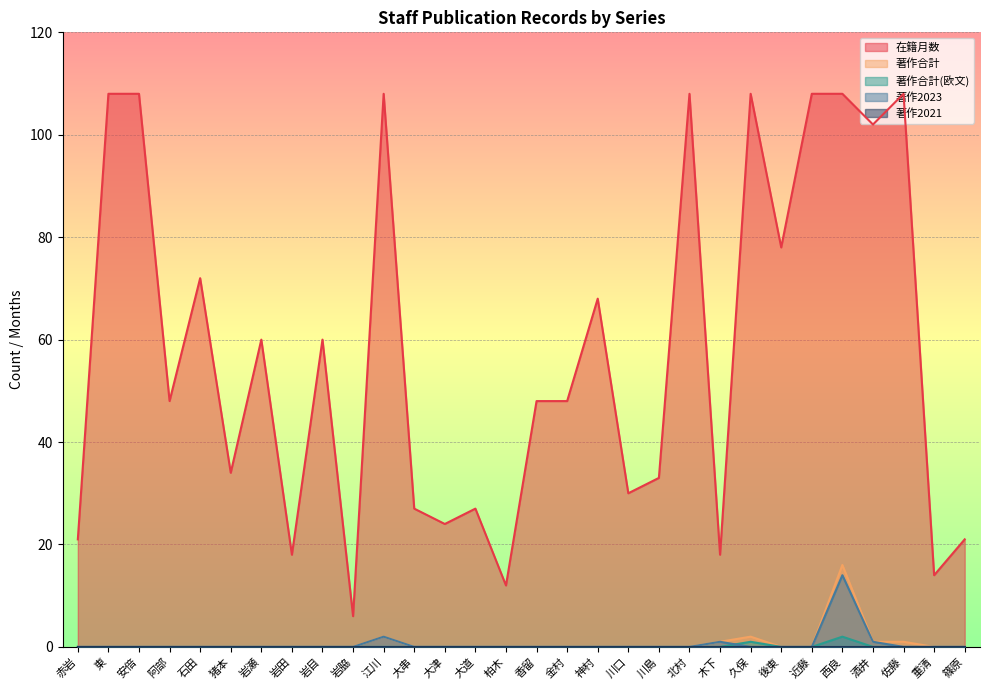

What position from the right is 安倍?

28